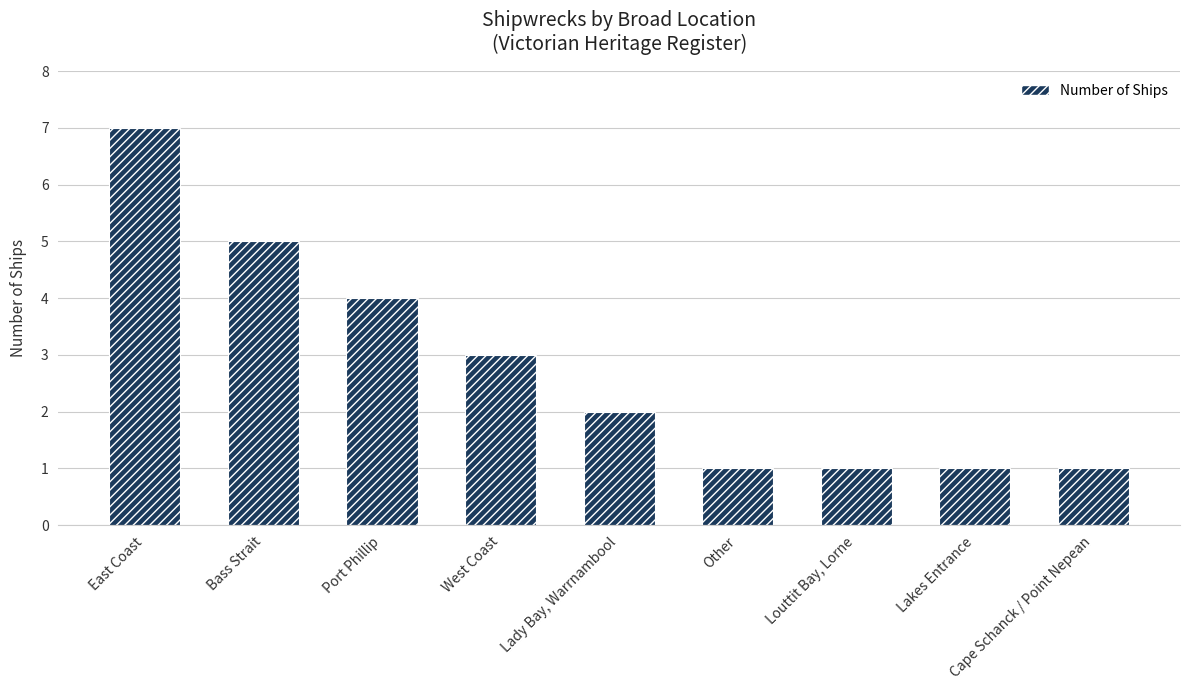

Is it true that the value at West Coast is 3?

True